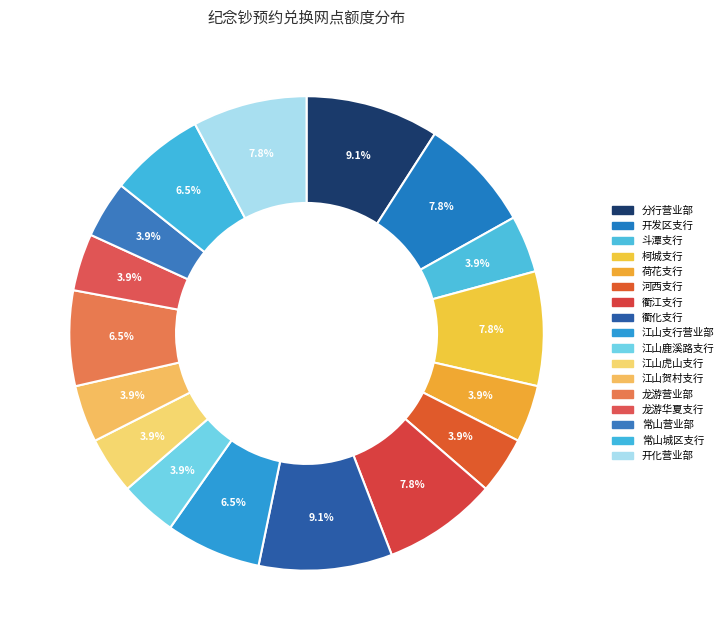

Count the number of slices in the pie.

17